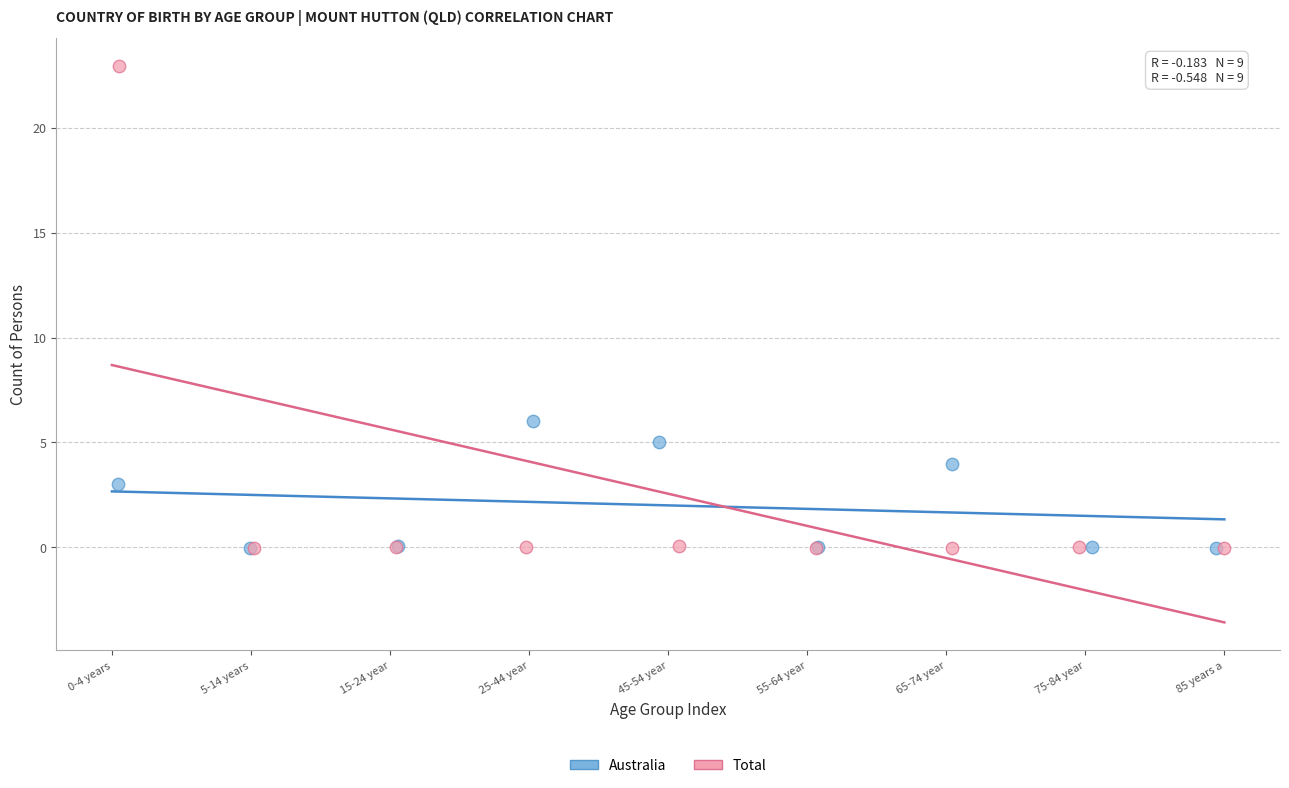

Which series has the largest Y range (max minus min)?

Total